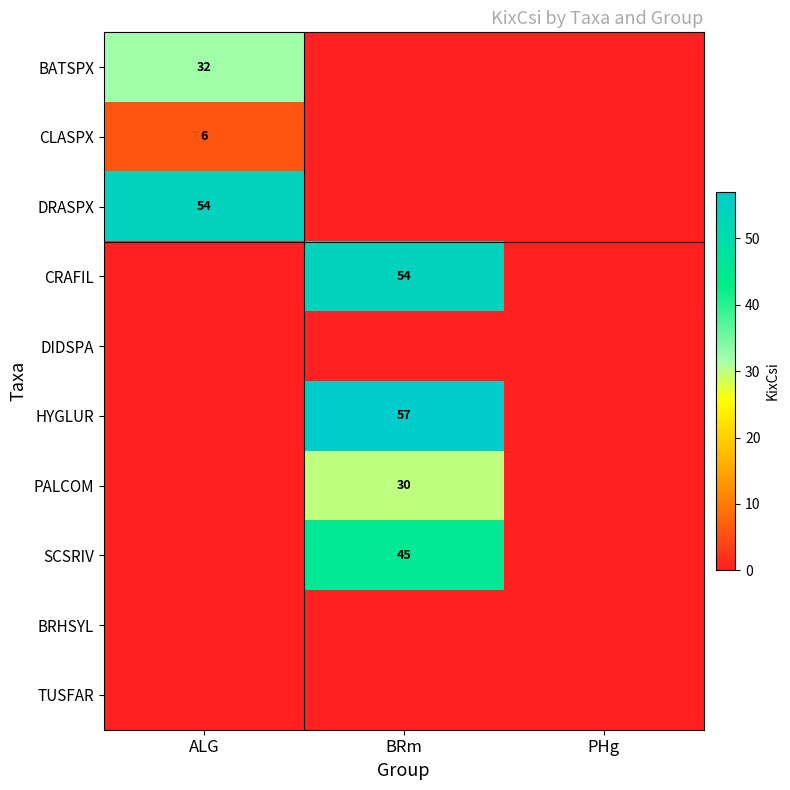

The HYGLUR series shows 82 at BRm. True or false?

False